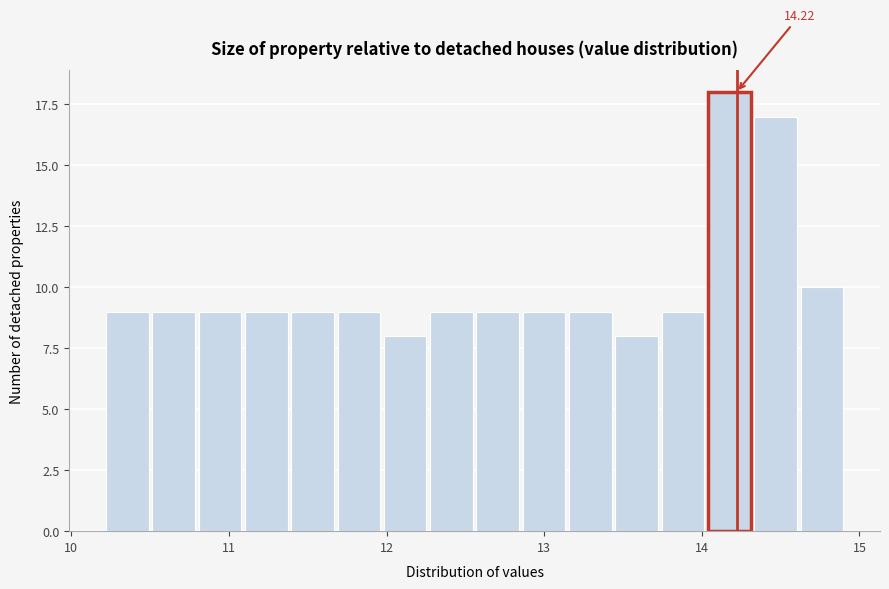

Read against the x-axis, roughly where is the centre of the tallest bar?

14.2